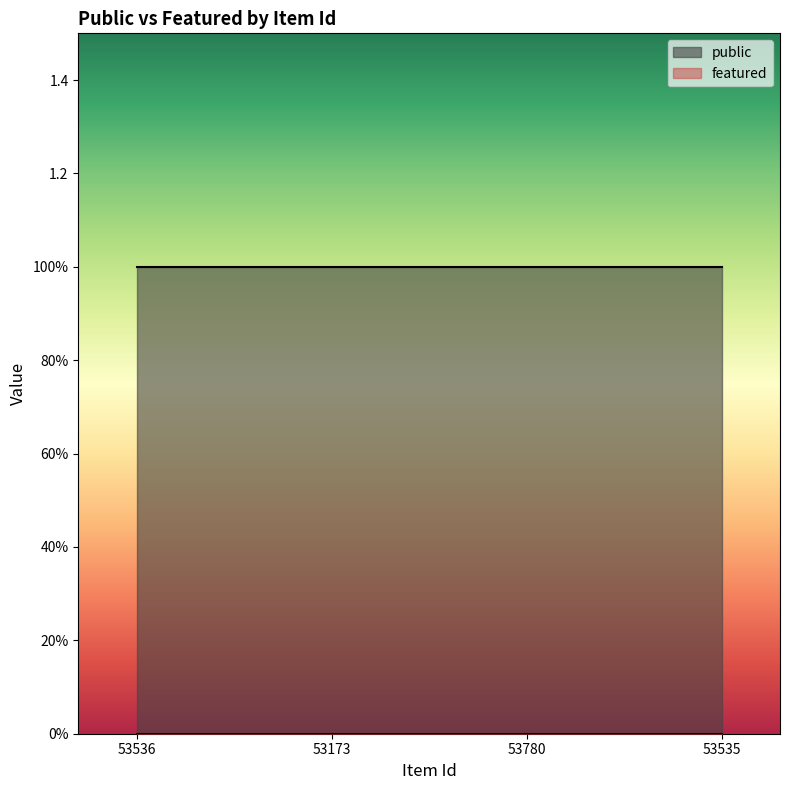

Is it true that featured equals 0 at 53536?

True